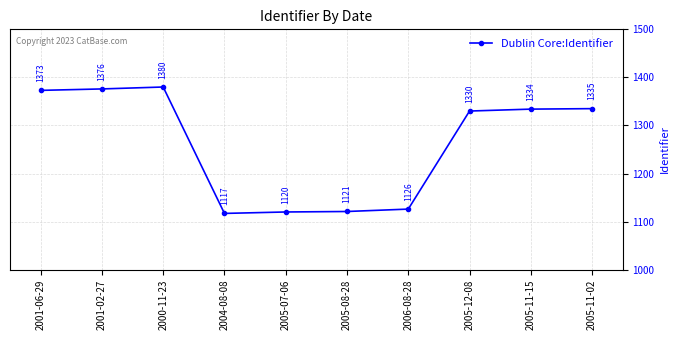

What is the change in value from 2005-08-28 to 2005-12-08?

+209